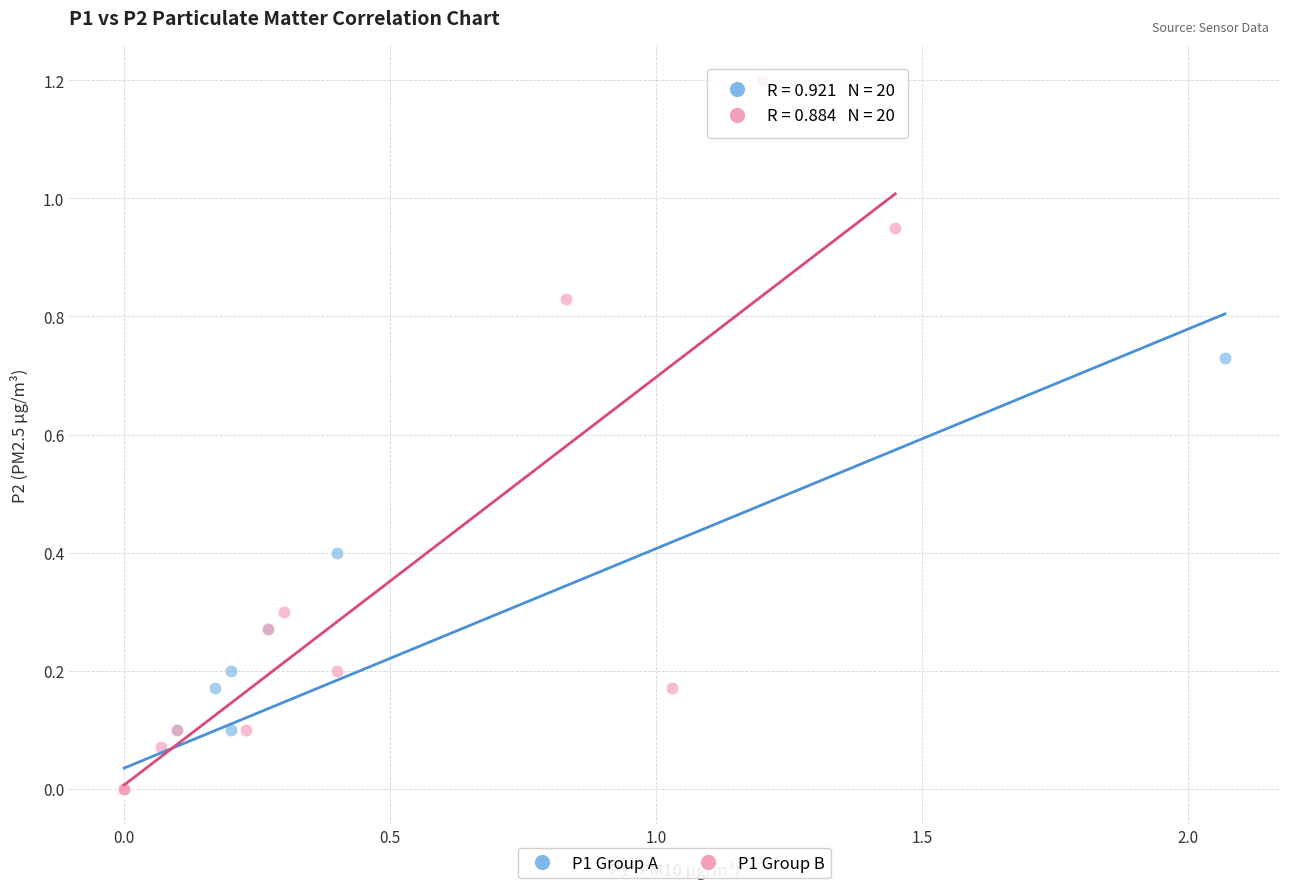

Which series has the widest spread of Y values?

P1 Group B